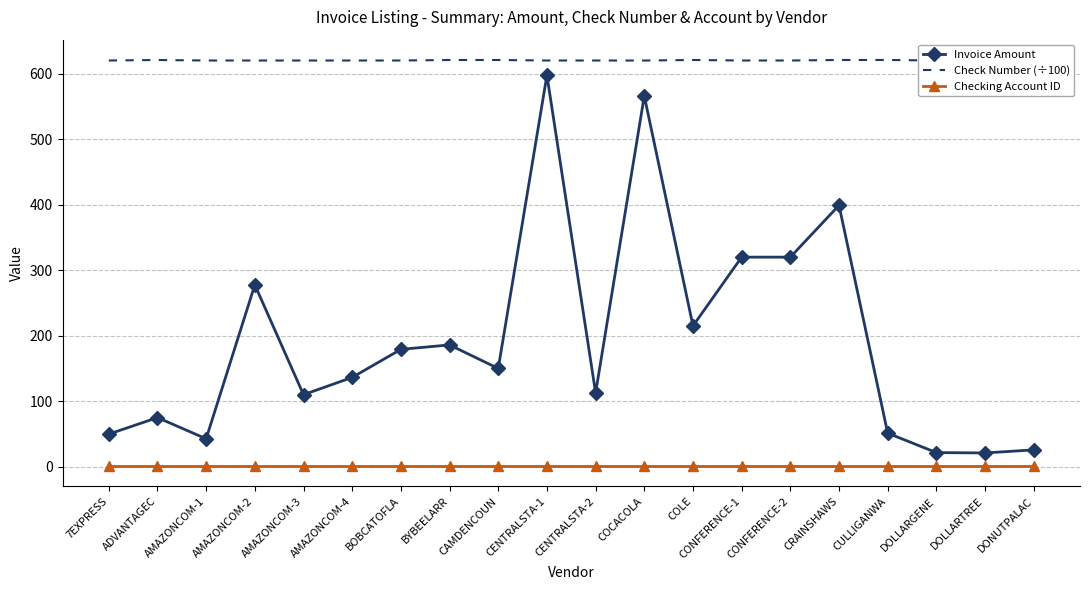

Count the number of data series in this chart.

3